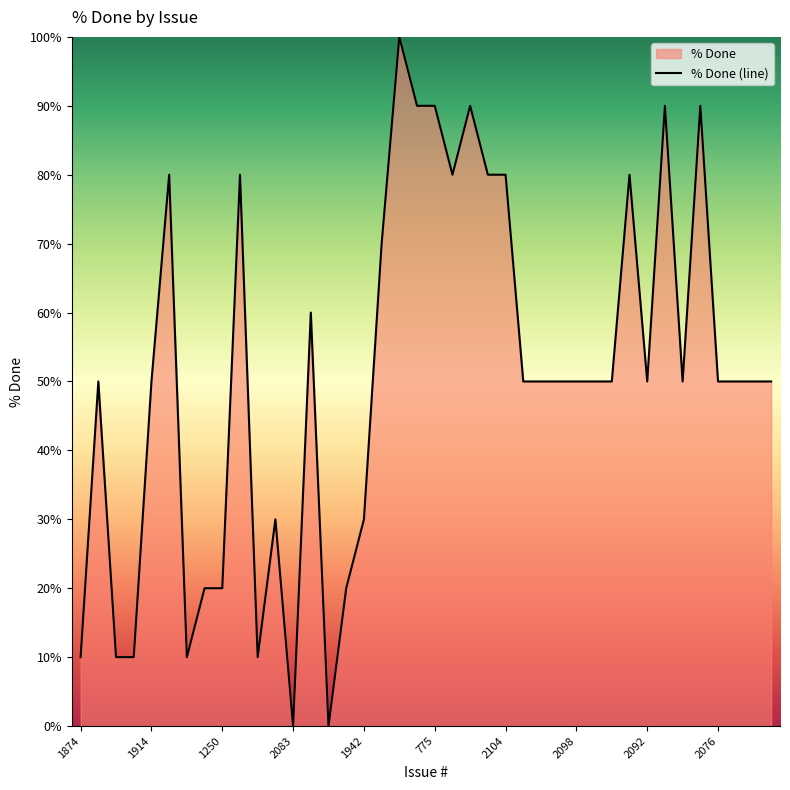

List the labels in order of value, largest first.

2056, 2080, 775, 2107, 2084, 2077, 1490, 1279, 2108, 2105, 2104, 2093, 1246, 1890, 1839, 1914, 2102, 2101, 2100, 2098, 2097, 2095, 2092, 2079, 2076, 2073, 2072, 2071, 1167, 1942, 1111, 1250, 2074, 1874, 1673, 1627, 1258, 1227, 2083, 2106